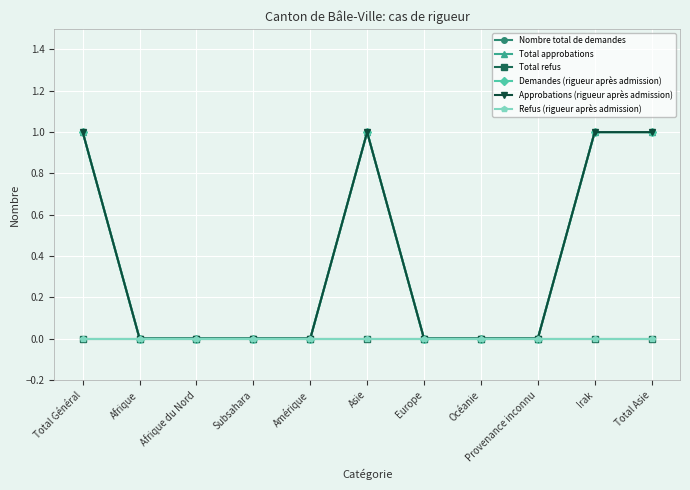

What is the difference between the maximum and minimum values in the Total approbations series?

1